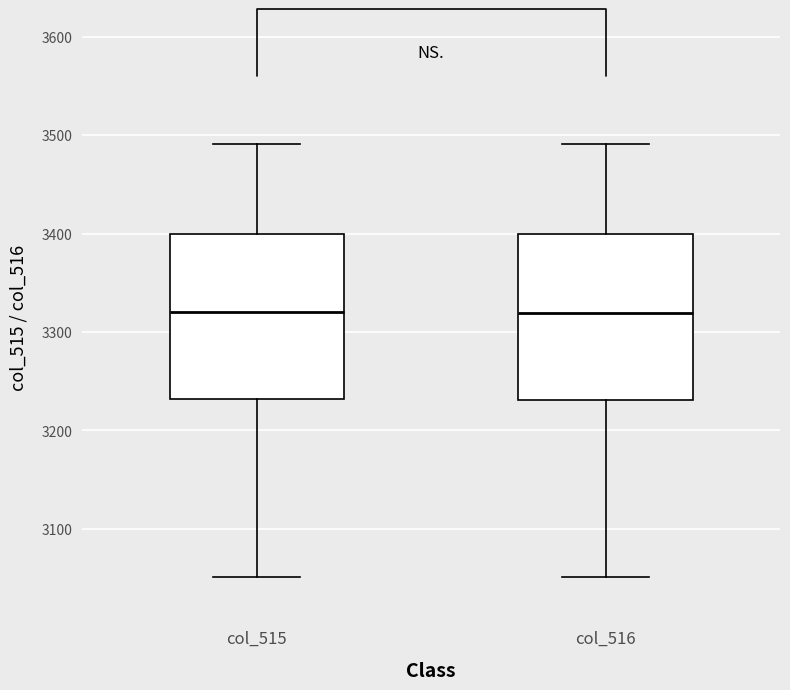

Reading left to right, transcribe this box plot: for each box, give where its median line is, the range the box spans, and where its two whiskers end, as read against the y-axis. The values are not printed on the chart, so give them approximately, as read against the axis.

col_515: median 3320, box 3230 to 3400, whiskers 3050 to 3490
col_516: median 3320, box 3230 to 3400, whiskers 3050 to 3490